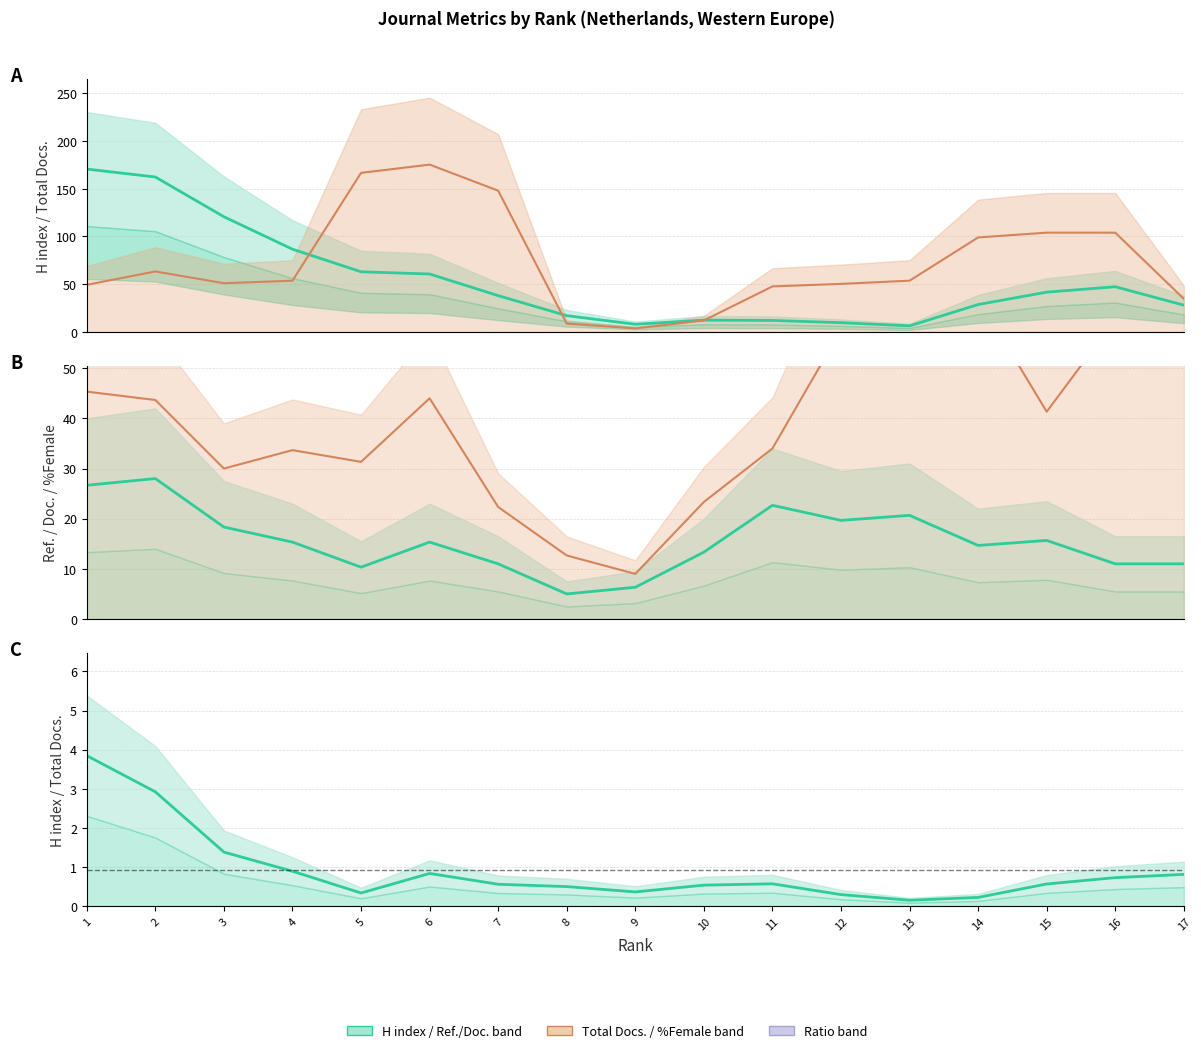

What is the sum of the Total Docs. (2004) line values at 1 and 12?

99.7